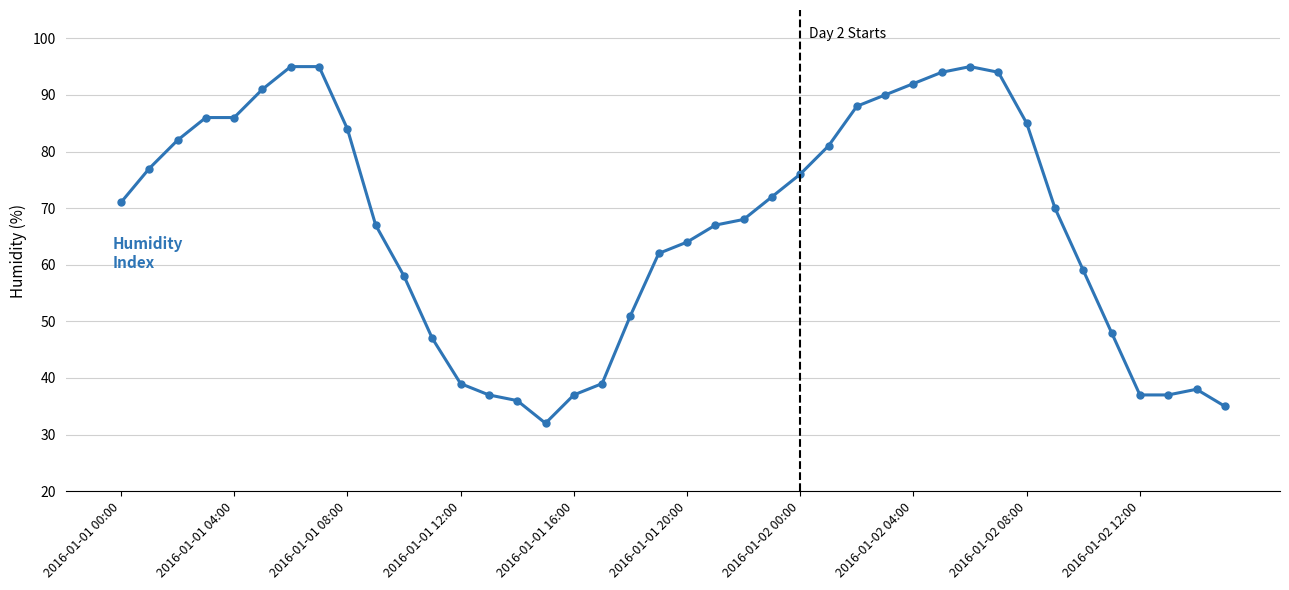

What is the sum of all values?

2662